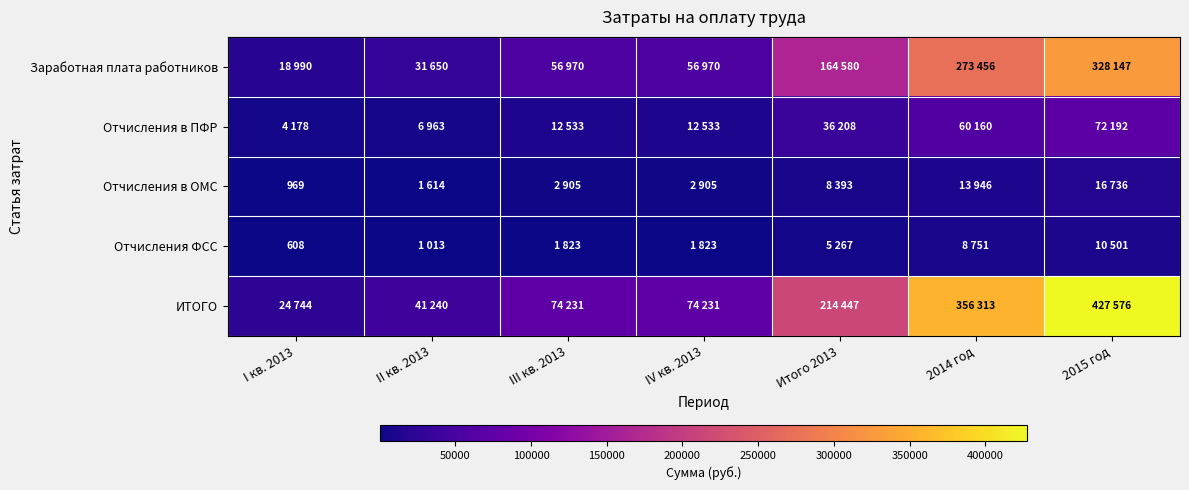

Is it true that Отчисления в ОМС equals 13946 at 2014 год?

True